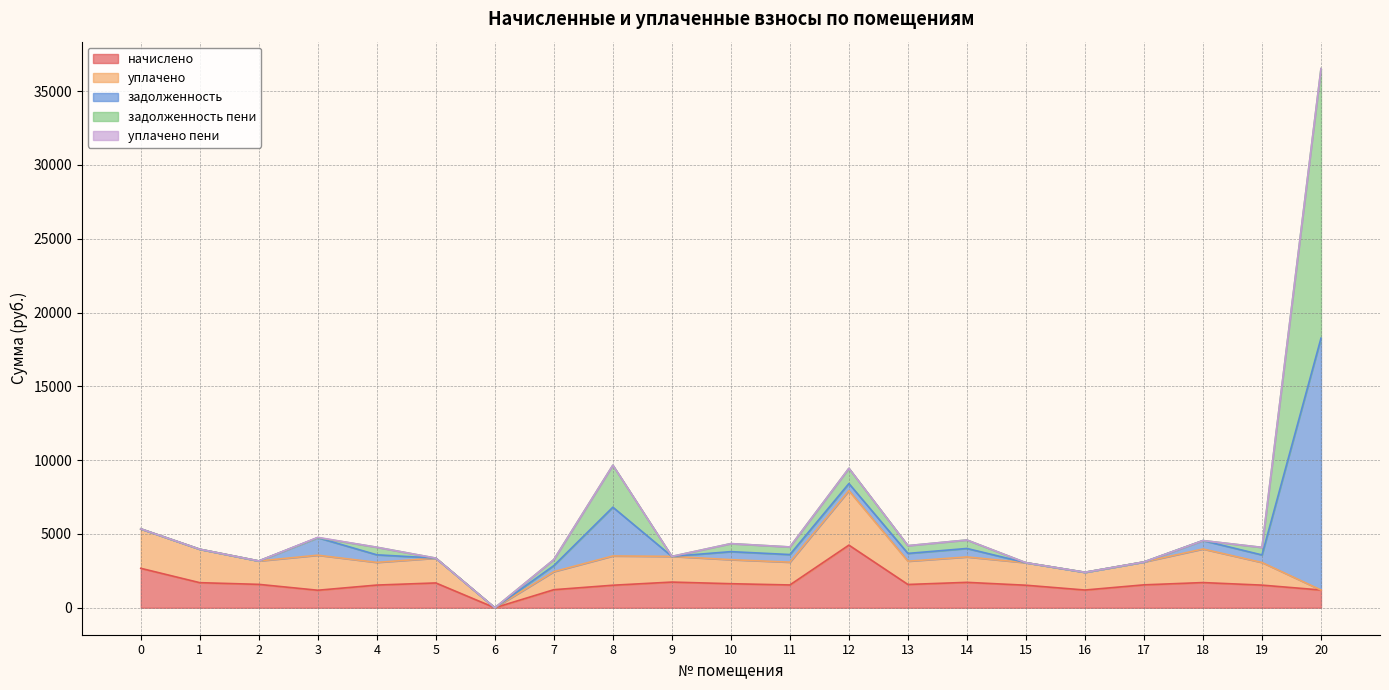

Is it true that уплачено пени equals 12.1 at 14?

False